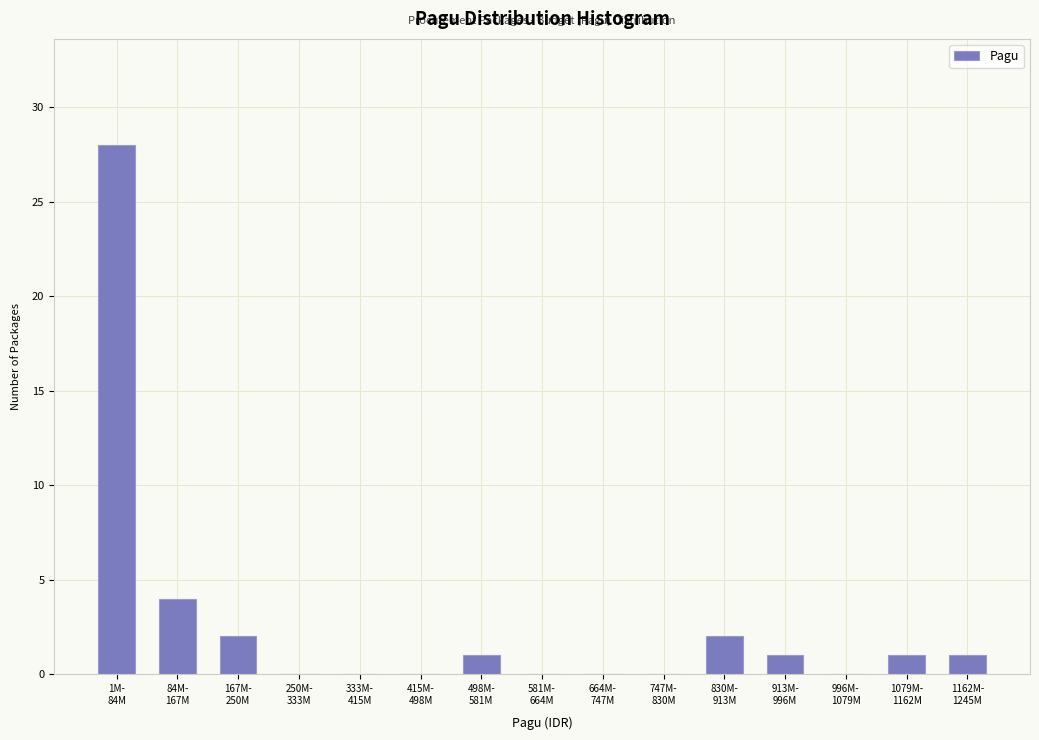

What is the sum of all values?

40